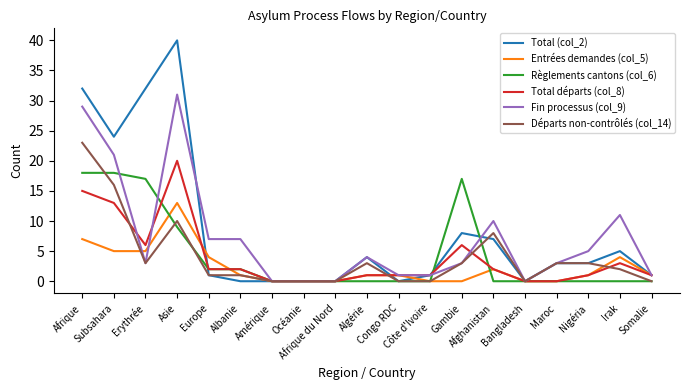

Reading left to right, what are all the values shown in this chart?

Total (col_2): Afrique=32	Subsahara=24	Erythrée=32	Asie=40	Europe=1	Albanie=0	Amérique=0	Océanie=0	Afrique du Nord=0	Algérie=4	Congo RDC=0	Côte d'Ivoire=1	Gambie=8	Afghanistan=7	Bangladesh=0	Maroc=3	Nigéria=3	Irak=5	Somalie=1
Entrées demandes (col_5): Afrique=7	Subsahara=5	Erythrée=5	Asie=13	Europe=4	Albanie=1	Amérique=0	Océanie=0	Afrique du Nord=0	Algérie=1	Congo RDC=1	Côte d'Ivoire=0	Gambie=0	Afghanistan=2	Bangladesh=0	Maroc=0	Nigéria=1	Irak=4	Somalie=1
Règlements cantons (col_6): Afrique=18	Subsahara=18	Erythrée=17	Asie=9	Europe=2	Albanie=2	Amérique=0	Océanie=0	Afrique du Nord=0	Algérie=0	Congo RDC=0	Côte d'Ivoire=0	Gambie=17	Afghanistan=0	Bangladesh=0	Maroc=0	Nigéria=0	Irak=0	Somalie=0
Total départs (col_8): Afrique=15	Subsahara=13	Erythrée=6	Asie=20	Europe=2	Albanie=2	Amérique=0	Océanie=0	Afrique du Nord=0	Algérie=1	Congo RDC=1	Côte d'Ivoire=1	Gambie=6	Afghanistan=2	Bangladesh=0	Maroc=0	Nigéria=1	Irak=3	Somalie=1
Fin processus (col_9): Afrique=29	Subsahara=21	Erythrée=3	Asie=31	Europe=7	Albanie=7	Amérique=0	Océanie=0	Afrique du Nord=0	Algérie=4	Congo RDC=1	Côte d'Ivoire=1	Gambie=3	Afghanistan=10	Bangladesh=0	Maroc=3	Nigéria=5	Irak=11	Somalie=1
Départs non-contrôlés (col_14): Afrique=23	Subsahara=16	Erythrée=3	Asie=10	Europe=1	Albanie=1	Amérique=0	Océanie=0	Afrique du Nord=0	Algérie=3	Congo RDC=0	Côte d'Ivoire=0	Gambie=3	Afghanistan=8	Bangladesh=0	Maroc=3	Nigéria=3	Irak=2	Somalie=0